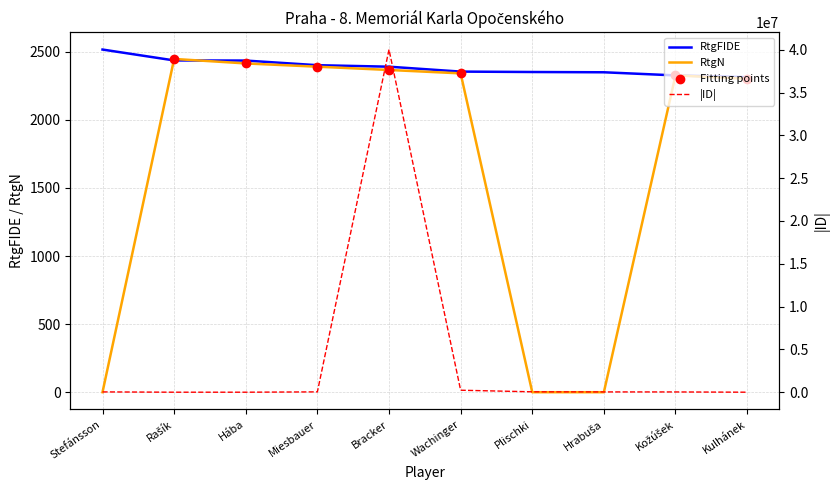

Is the value of ID at Wachinger greater than the value of RtgN at Miesbauer?

Yes